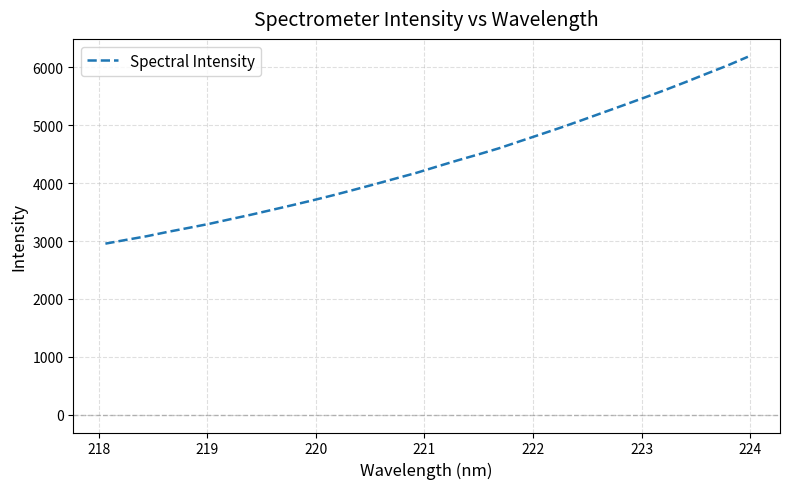

What is the difference between the maximum and minimum values?

3229.8